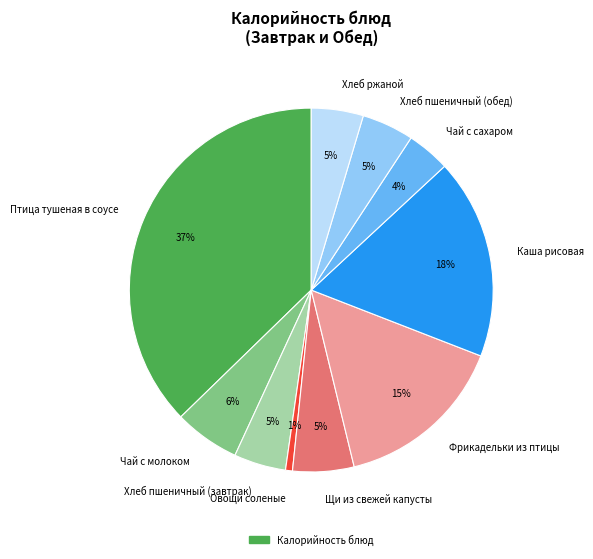

Combined, do Фрикадельки из птицы and Овощи соленые account for over 50%?

No